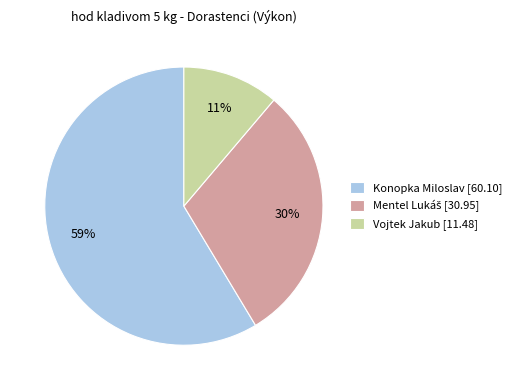

How many segments does this pie chart have?

3